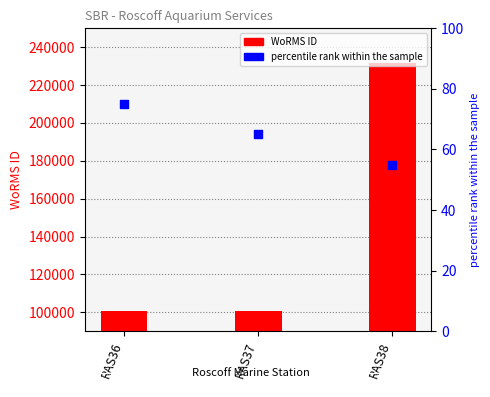

Which series has the largest total across all categories?

WoRMS ID